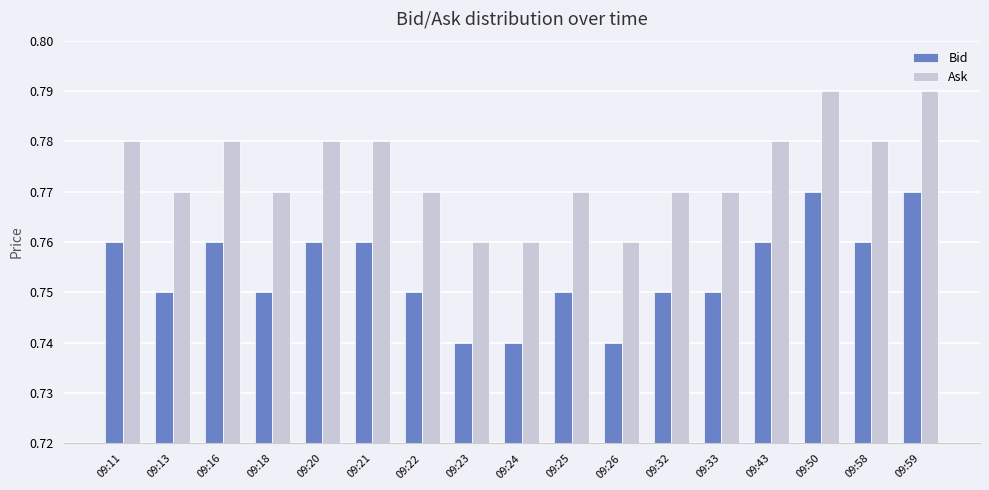

Are the bars grouped side by side (vs. stacked)?

Yes